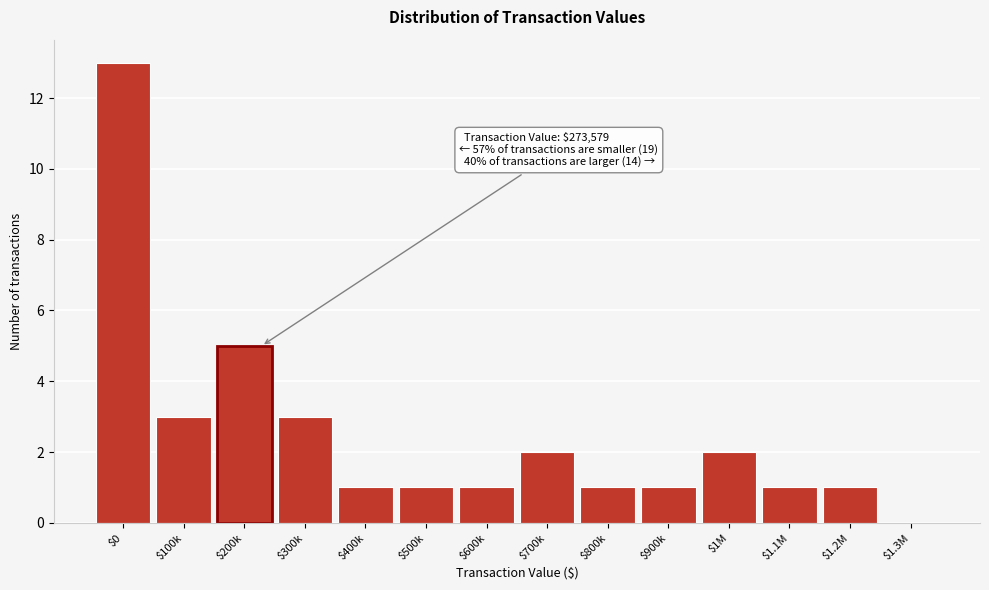

What is the sum of all values?

35